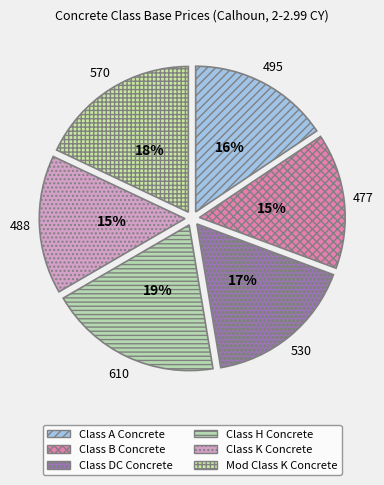

Is there any slice that represents more than half of the pie?

No